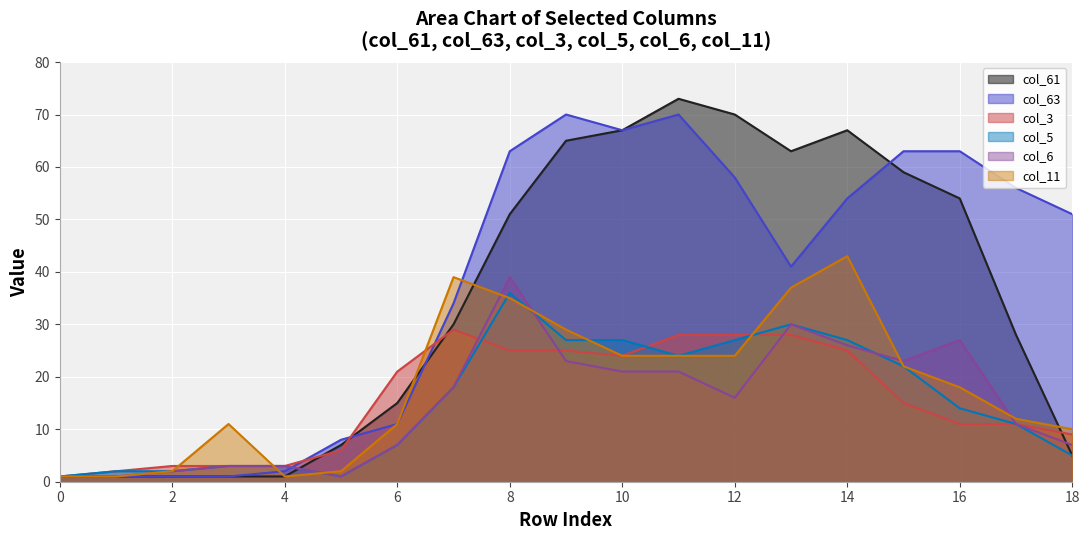

Which series has the widest spread of values?

col_61